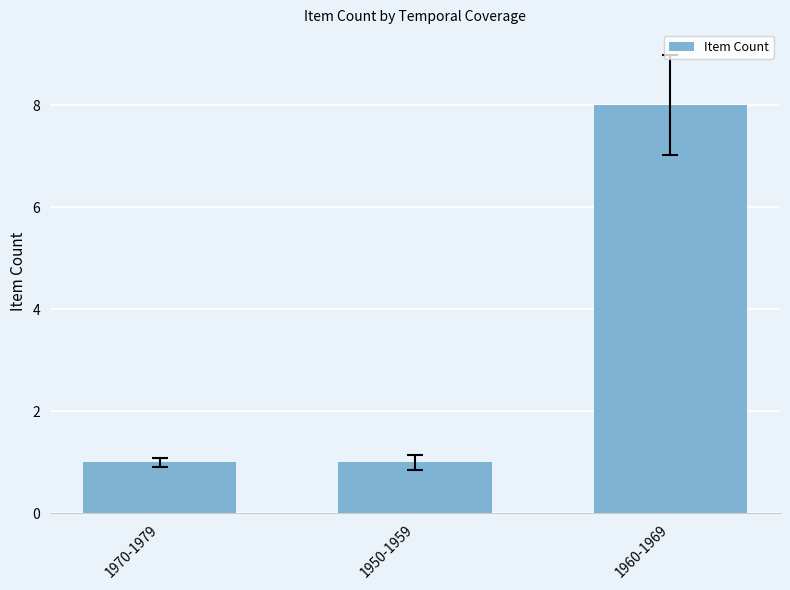

Reading right to left, list all the values displayed in this chart.

8	1	1